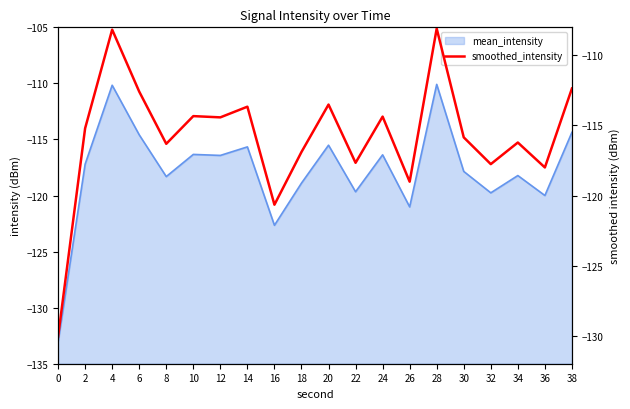

List the labels in order of value, smallest first.

0, 16, 26, 36, 32, 22, 18, 8, 34, 30, 2, 12, 24, 10, 14, 20, 6, 38, 4, 28